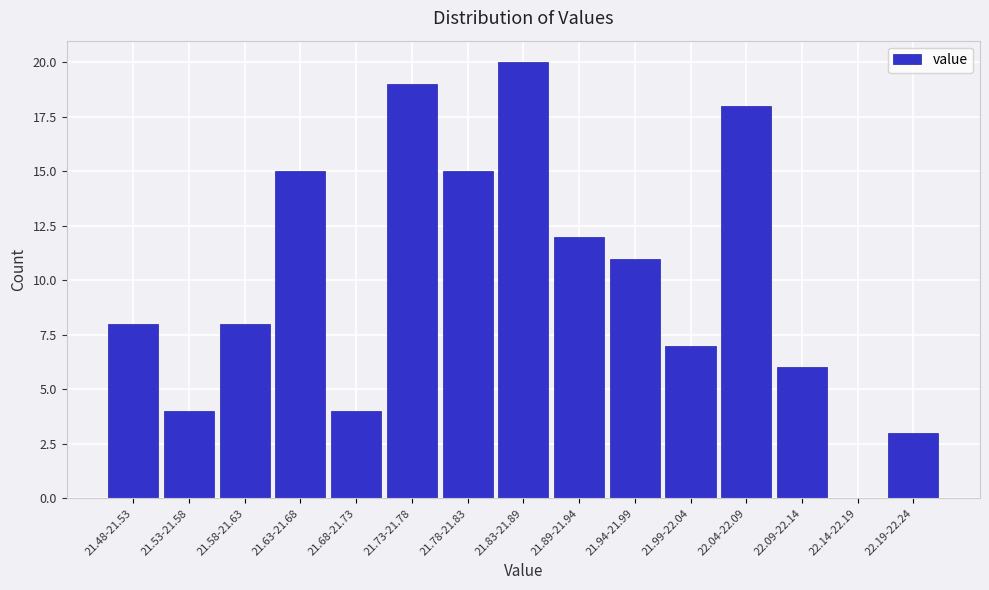

Reading left to right, transcribe all the data shown in this chart.

21.48-21.53=8	21.53-21.58=4	21.58-21.63=8	21.63-21.68=15	21.68-21.73=4	21.73-21.78=19	21.78-21.83=15	21.83-21.89=20	21.89-21.94=12	21.94-21.99=11	21.99-22.04=7	22.04-22.09=18	22.09-22.14=6	22.14-22.19=0	22.19-22.24=3